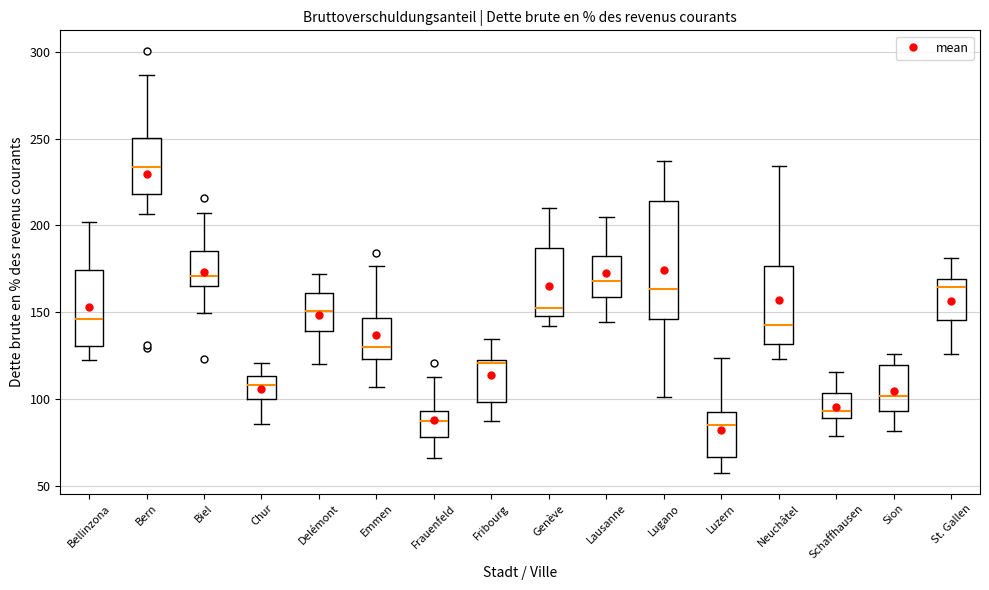

Where does the median line of the box for Sion sit on the y-axis? The values are not printed on the chart, so give them approximately, as read against the axis.

100